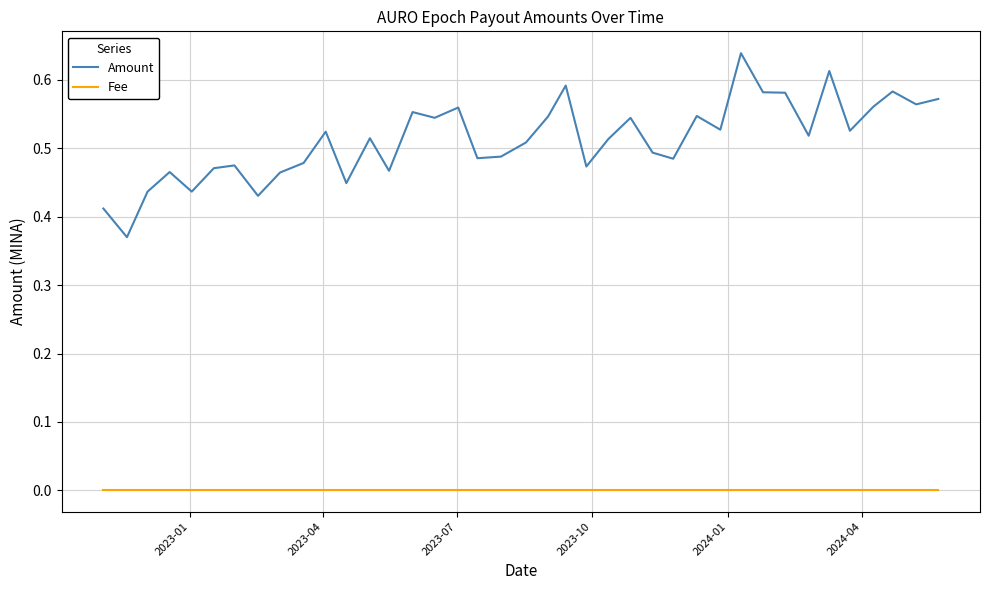

Which series has the largest range (max minus min)?

Amount